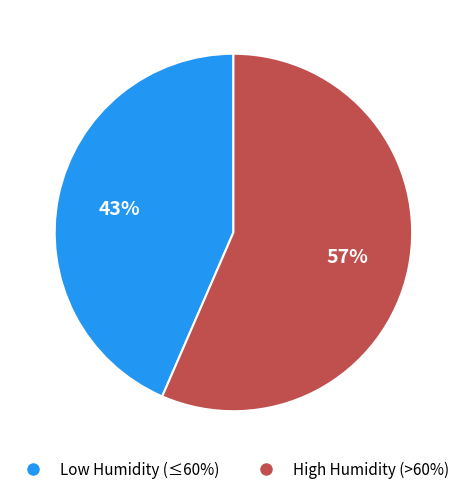

To the nearest percent, what is the average slice percentage?

50%